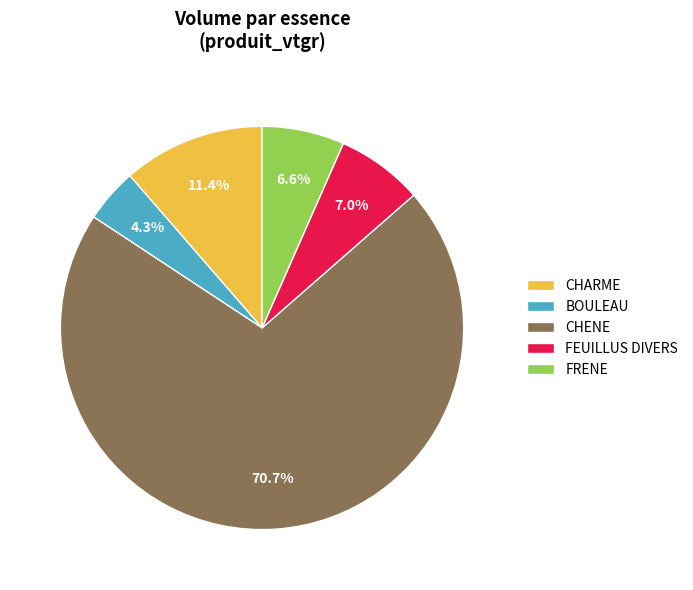

What is the largest slice in the pie chart?

CHENE